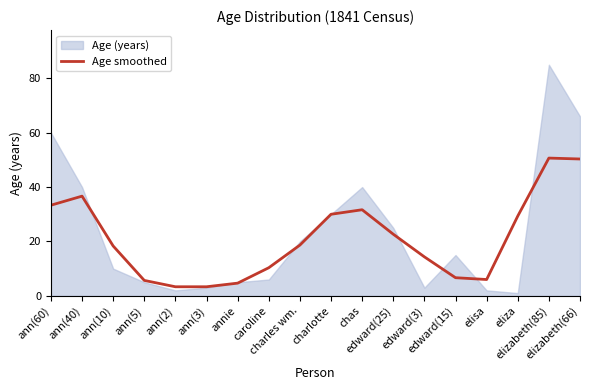

What is the lowest value of the Age smoothed series?

3.3